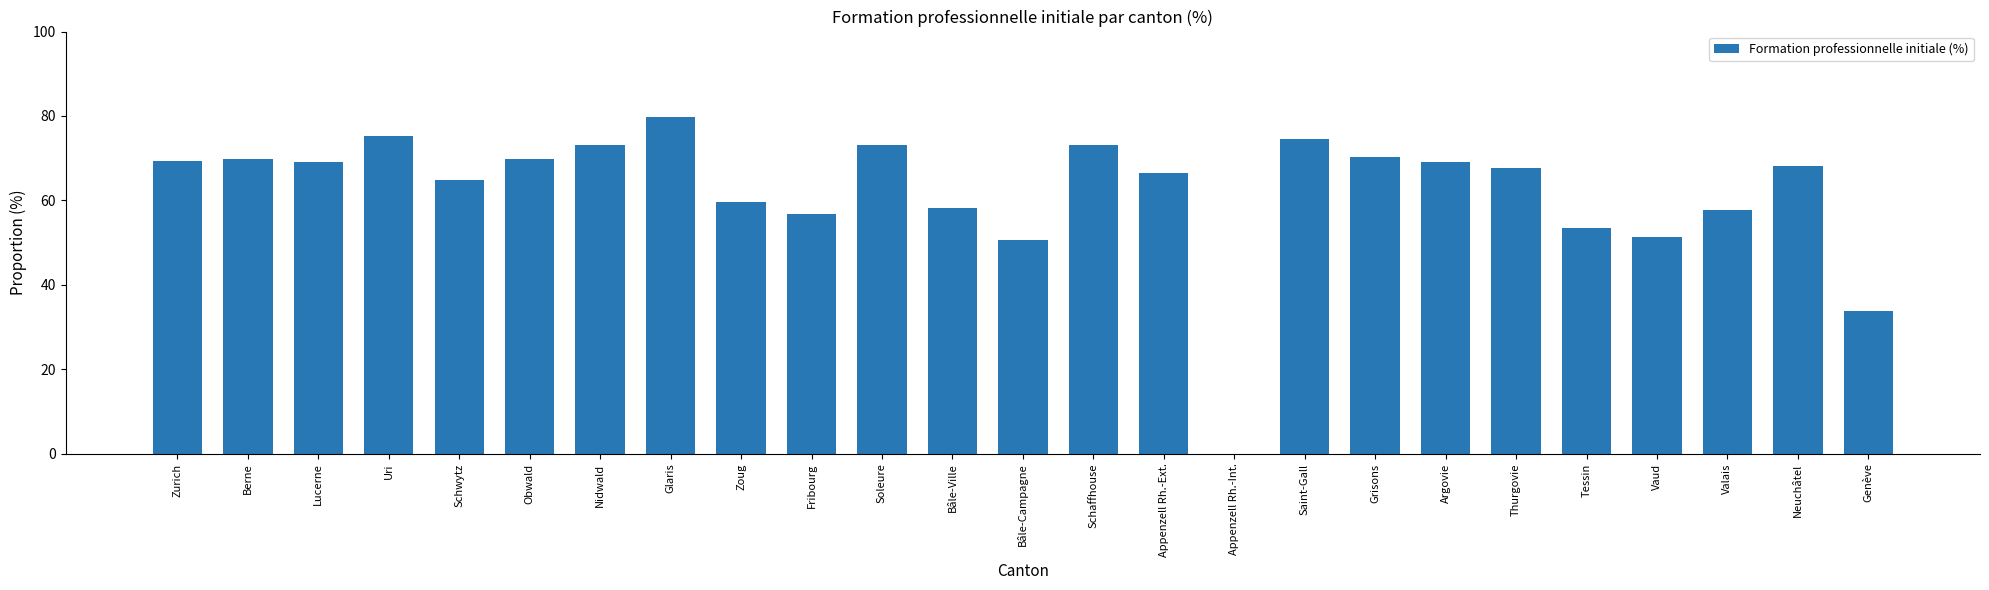

Are the bars horizontal?

No